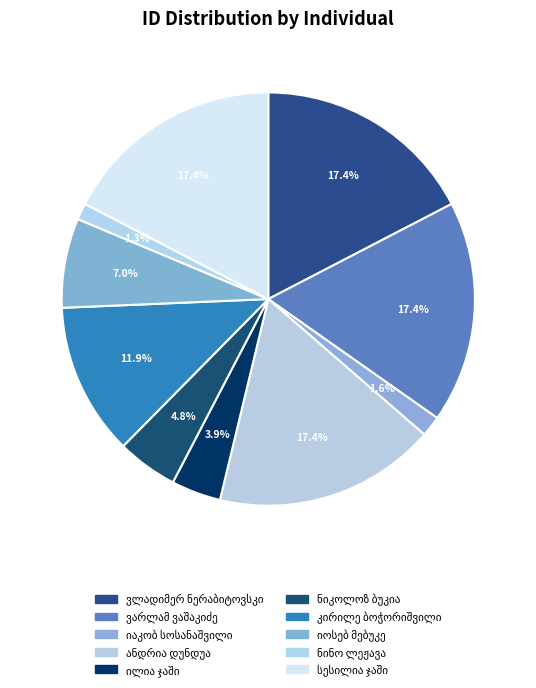

Rank the categories by value from highest to lowest.

ვლადიმერ ნერაბიტოვსკი, ვარლამ ვაშაკიძე, ანდრია დუნდუა, სესილია ჯაში, კირილე ბოჭორიშვილი, იოსებ მებუკე, ნიკოლოზ ბუკია, ილია ჯაში, იაკობ სოსანაშვილი, ნინო ლეჟავა